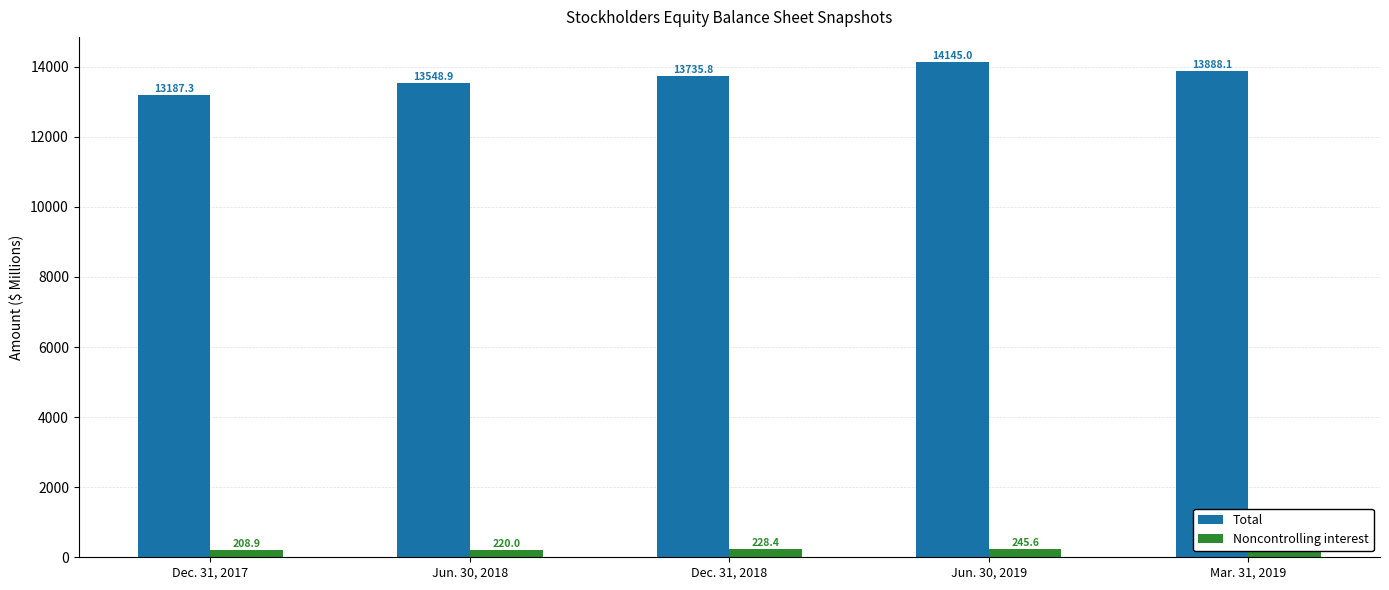

Between Dec. 31, 2017 and Jun. 30, 2018, which series saw the biggest shift?

Total